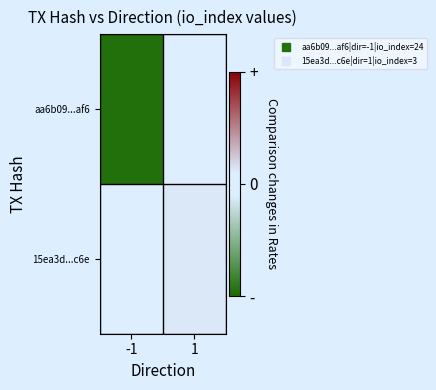

How many categories are shown in the chart?

2